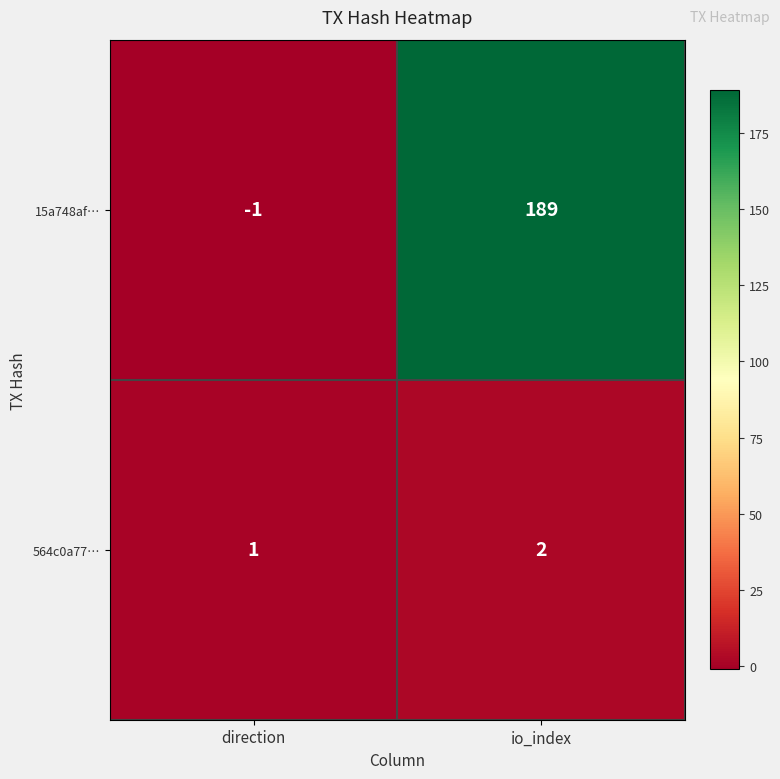

Which series has the widest spread of values?

15a748af…